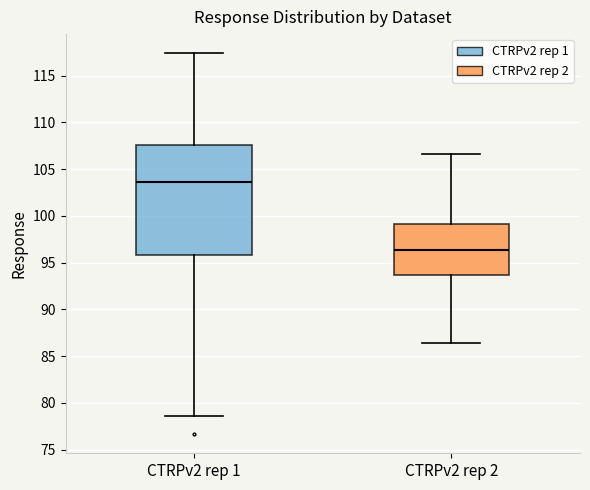

Comparing the boxes themselves (not the whiskers), which one is the tallest?

CTRPv2 rep 1